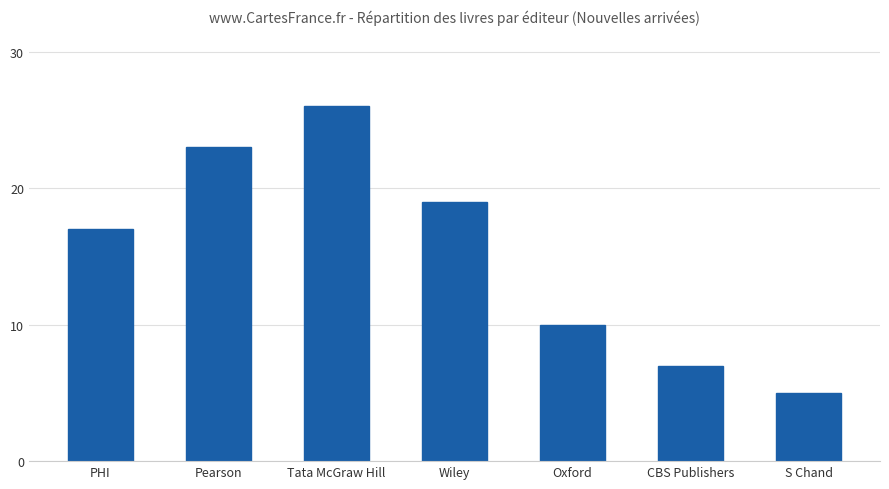

Reading left to right, transcribe all the data shown in this chart.

PHI=17	Pearson=23	Tata McGraw Hill=26	Wiley=19	Oxford=10	CBS Publishers=7	S Chand=5